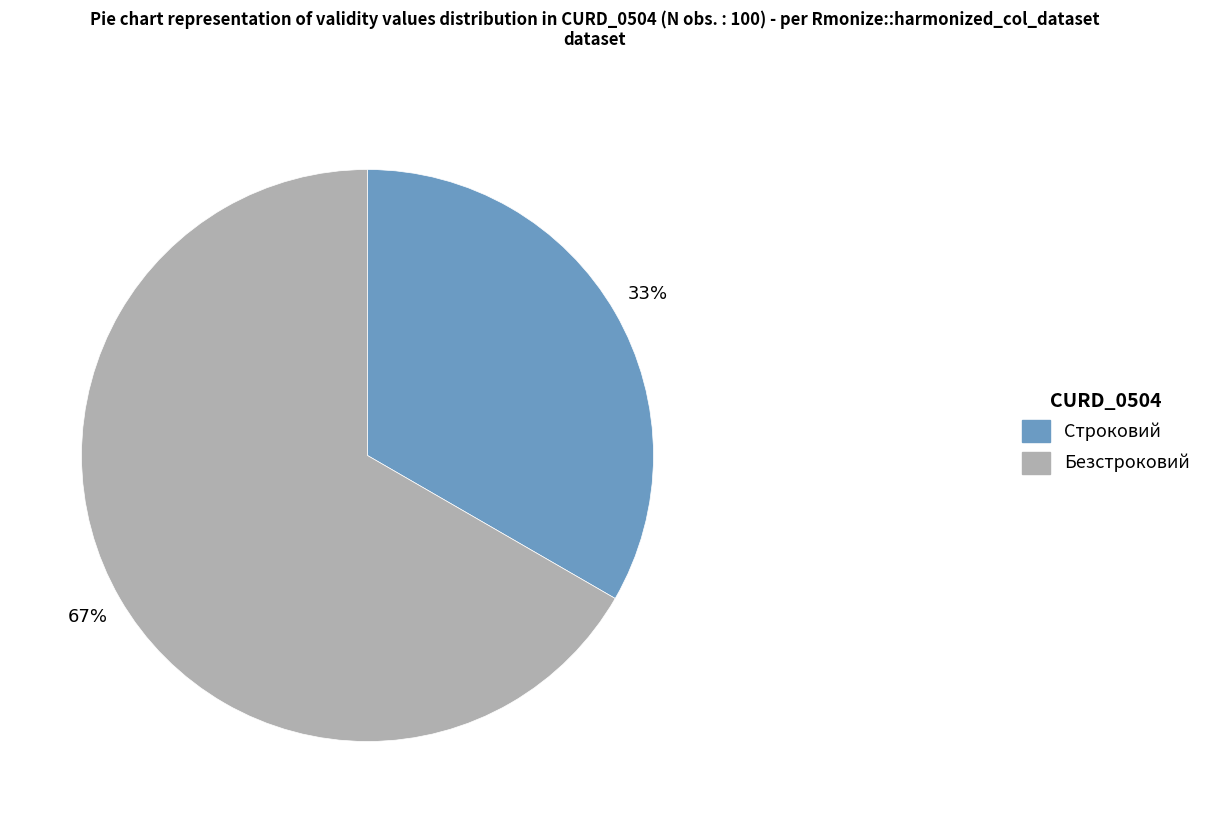

Combined, do Безстроковий and Строковий account for over 50%?

Yes